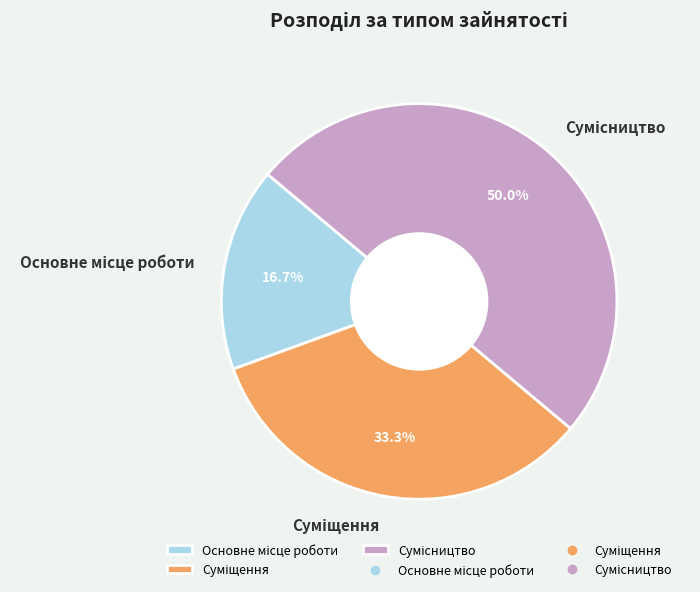

How many segments does this pie chart have?

3